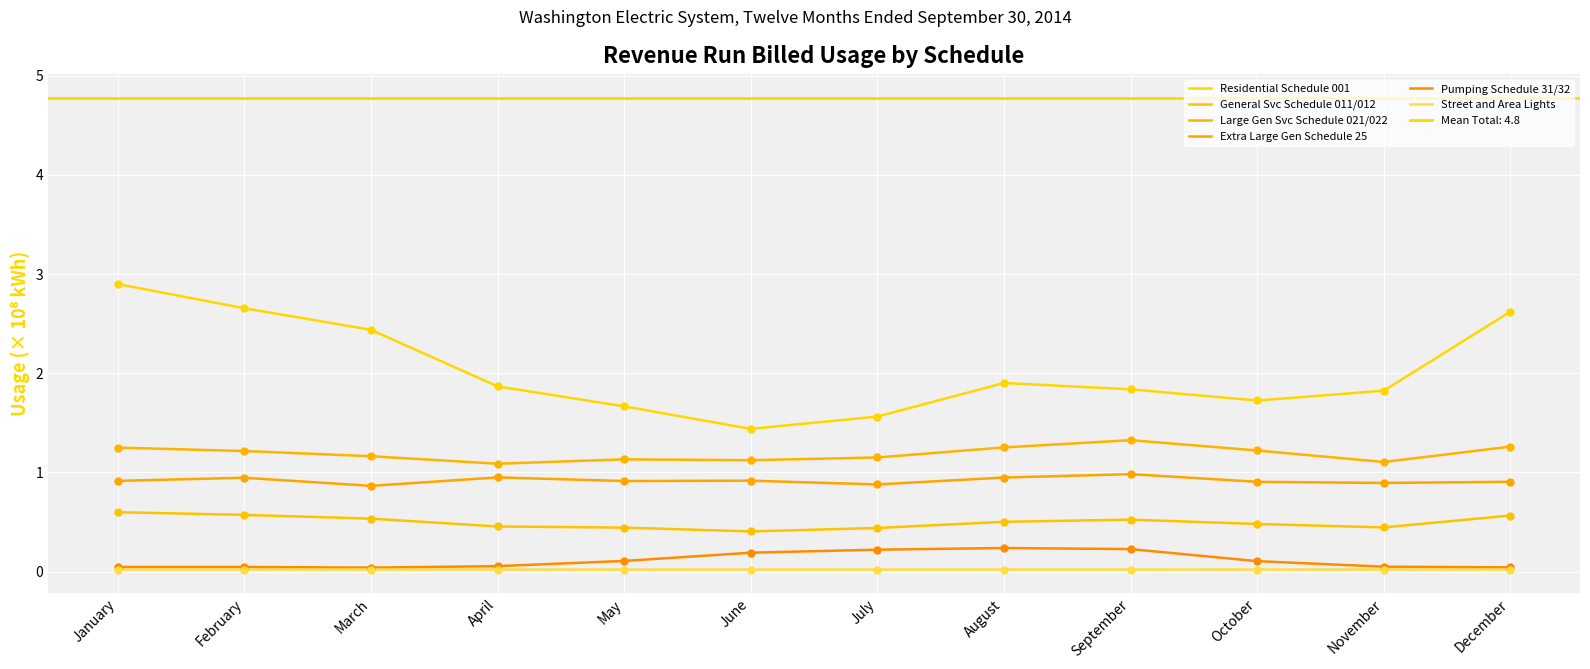

At which category is the sum across all series the highest?

January